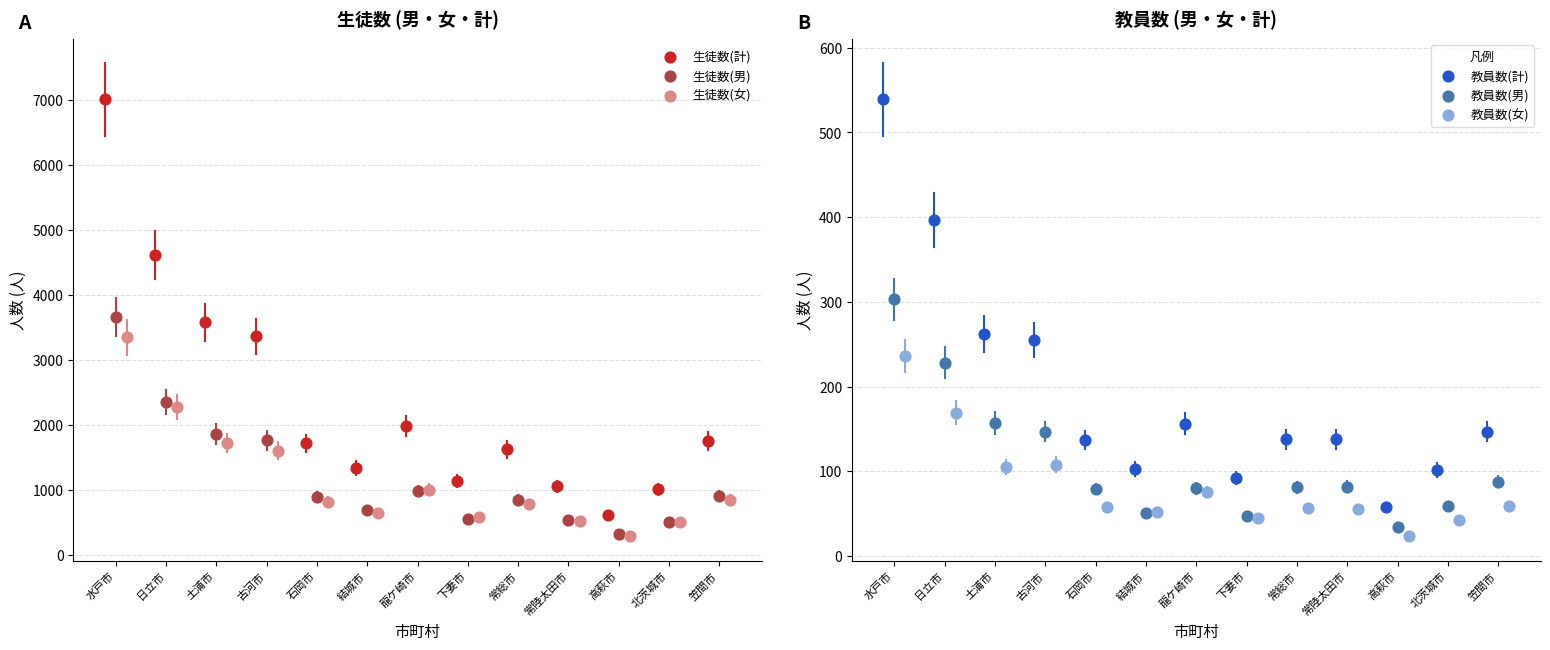

What is the total value across all series at 古河市?

7228